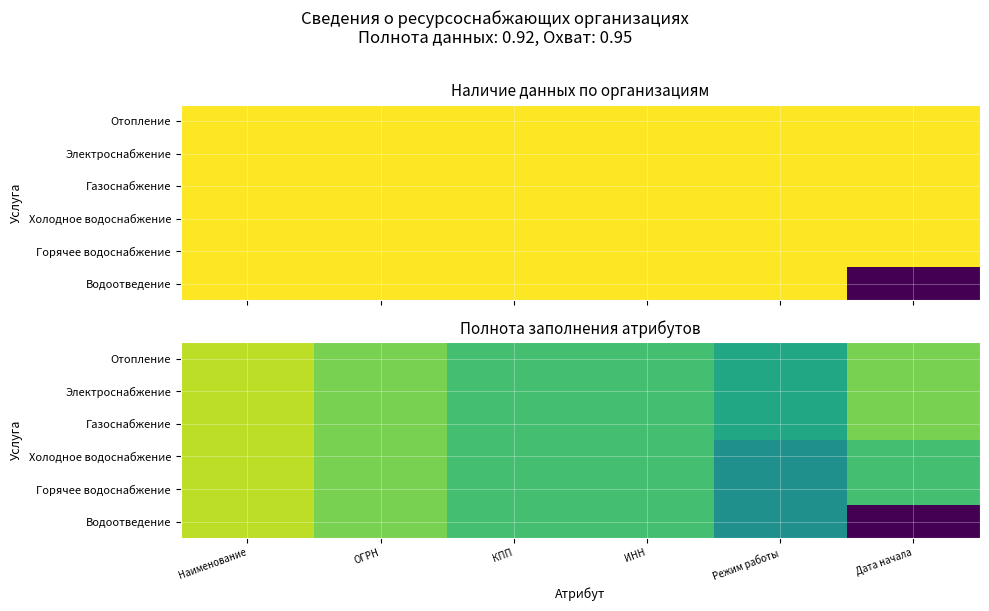

Which series has the widest spread of values?

Водоотведение